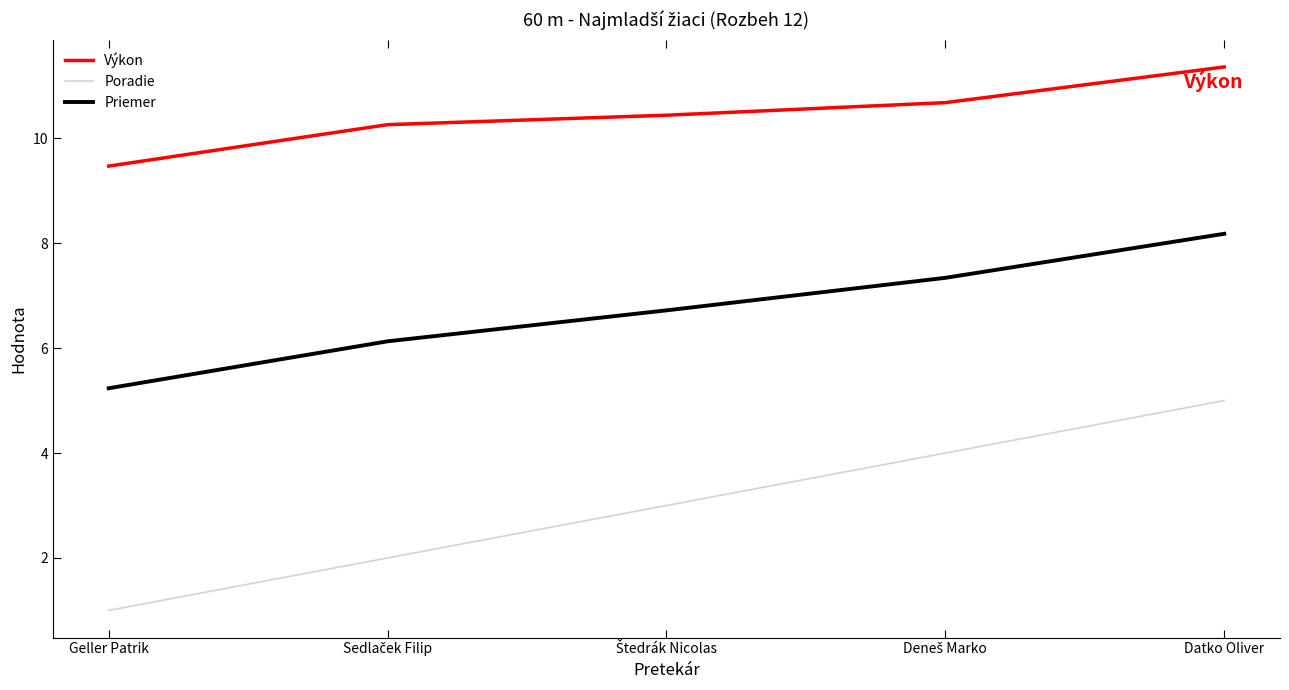

True or false: Poradie has more than 1 points higher than both neighbors.

False